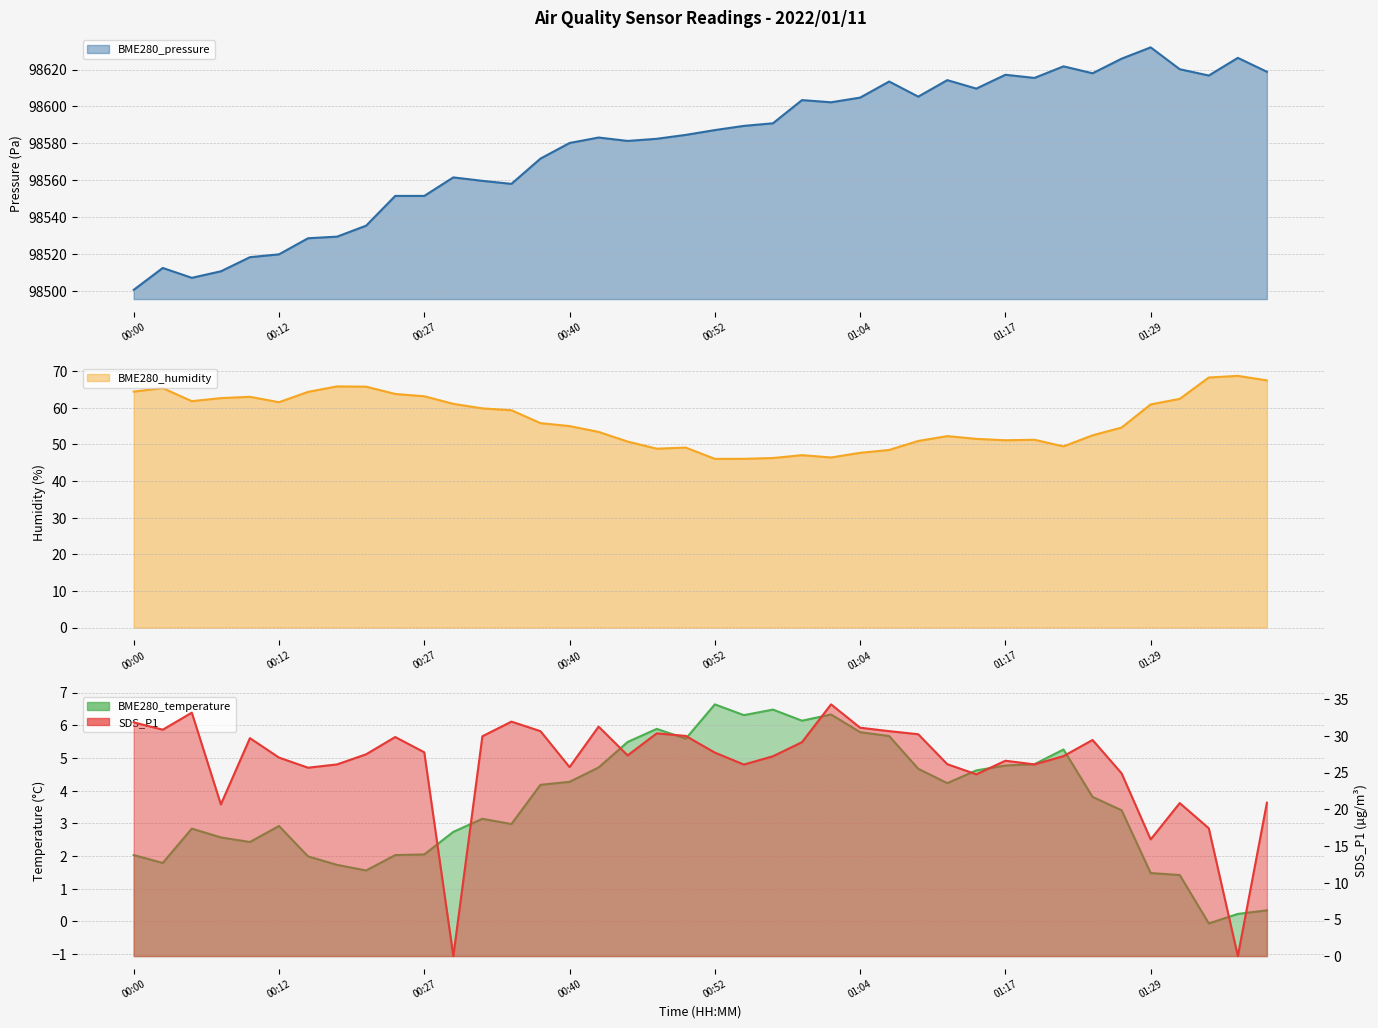

True or false: BME280_pressure has a value of 98584.6 at 00:50.

True